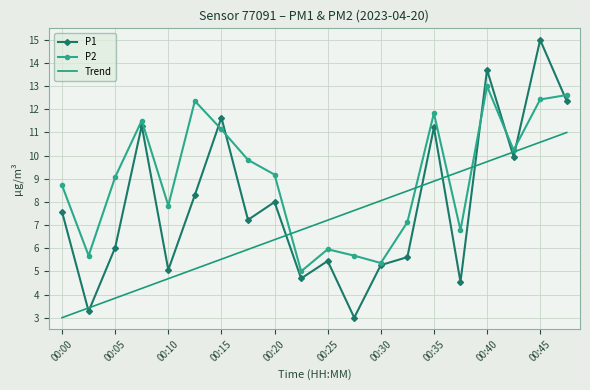

Which series has the largest total across all categories?

P2